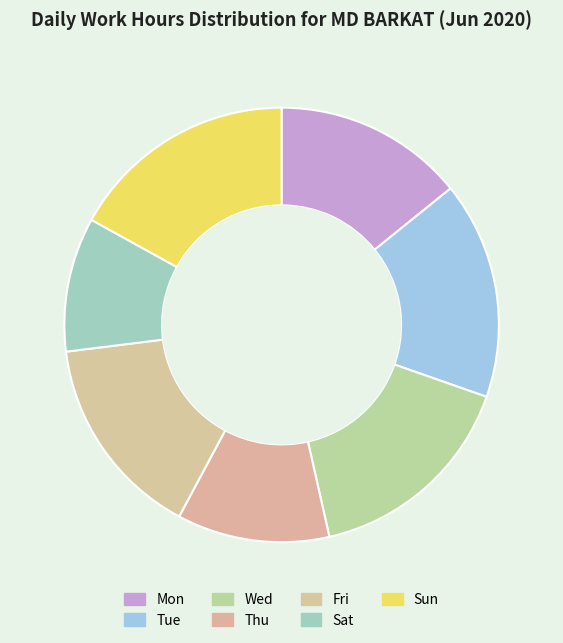

Does Wed account for over 50% of the chart?

No